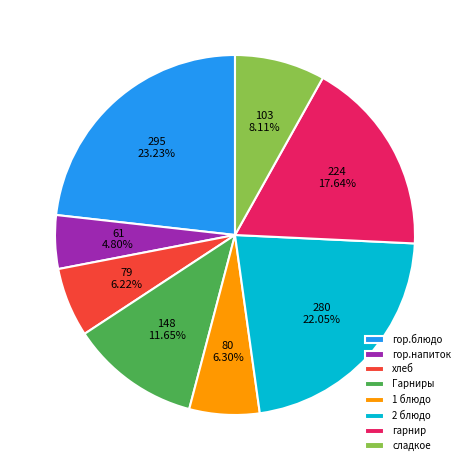

What percentage is the гарнир slice, to the nearest percent?

18%